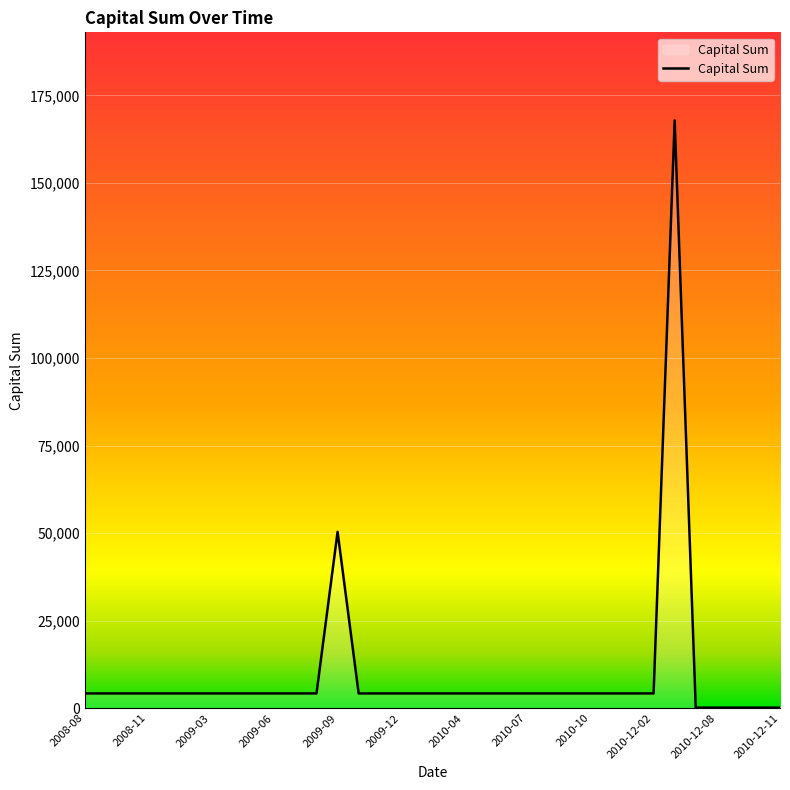

What is the maximum value shown in the chart?

167840.4